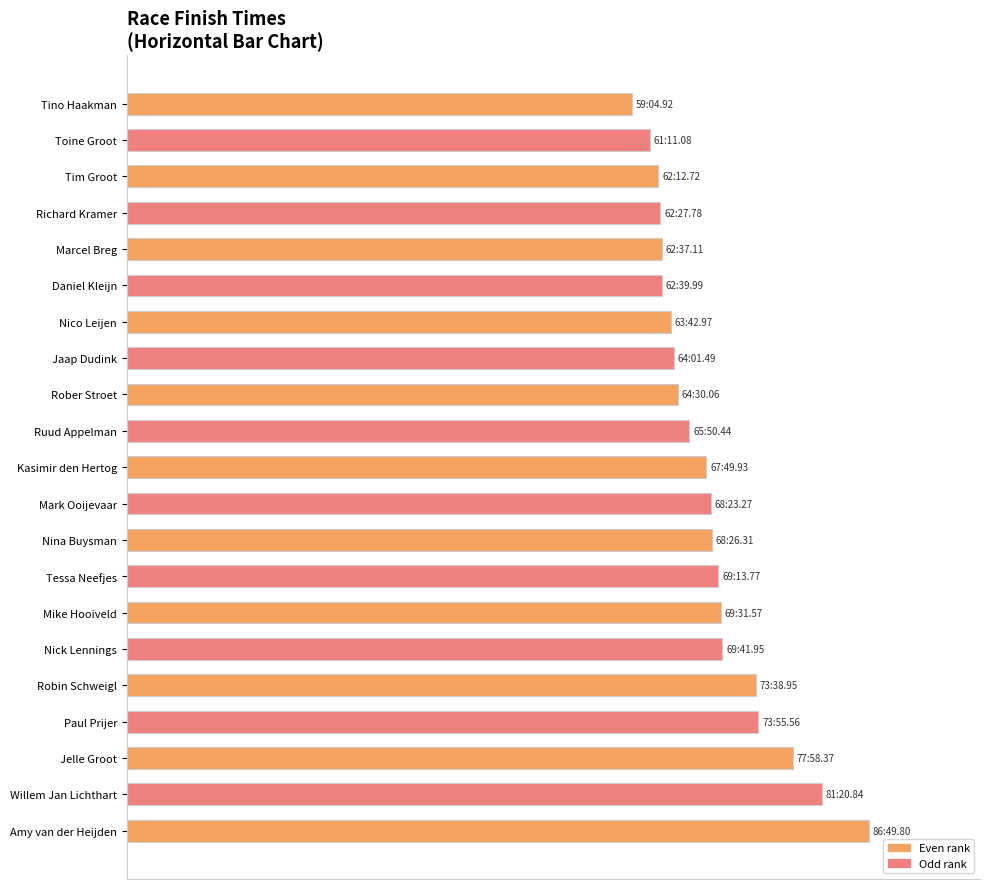

Does the chart contain any negative values?

No